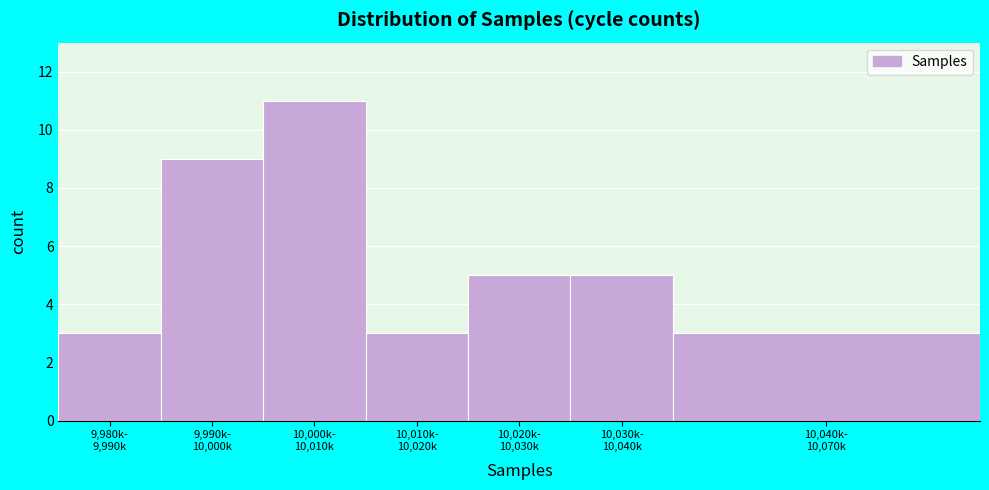

Reading right to left, list all the values displayed in this chart.

3	5	5	3	11	9	3